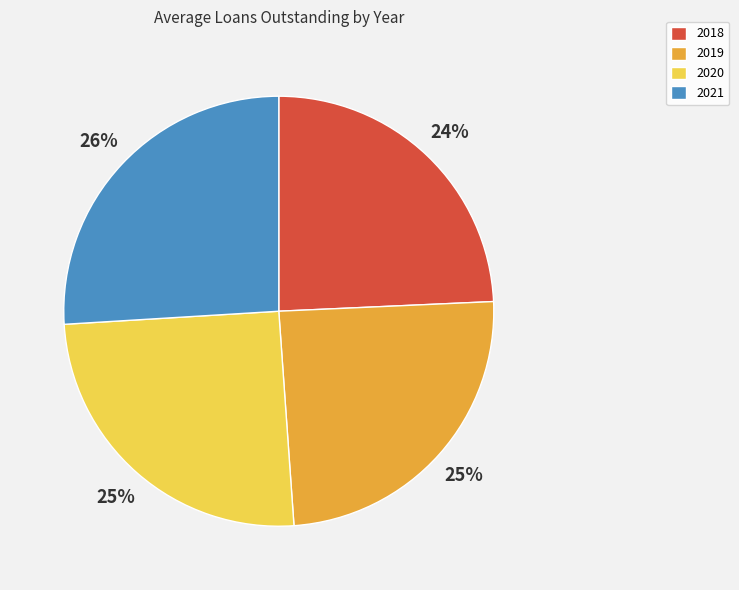

Between 2020 and 2021, which is larger?

2021